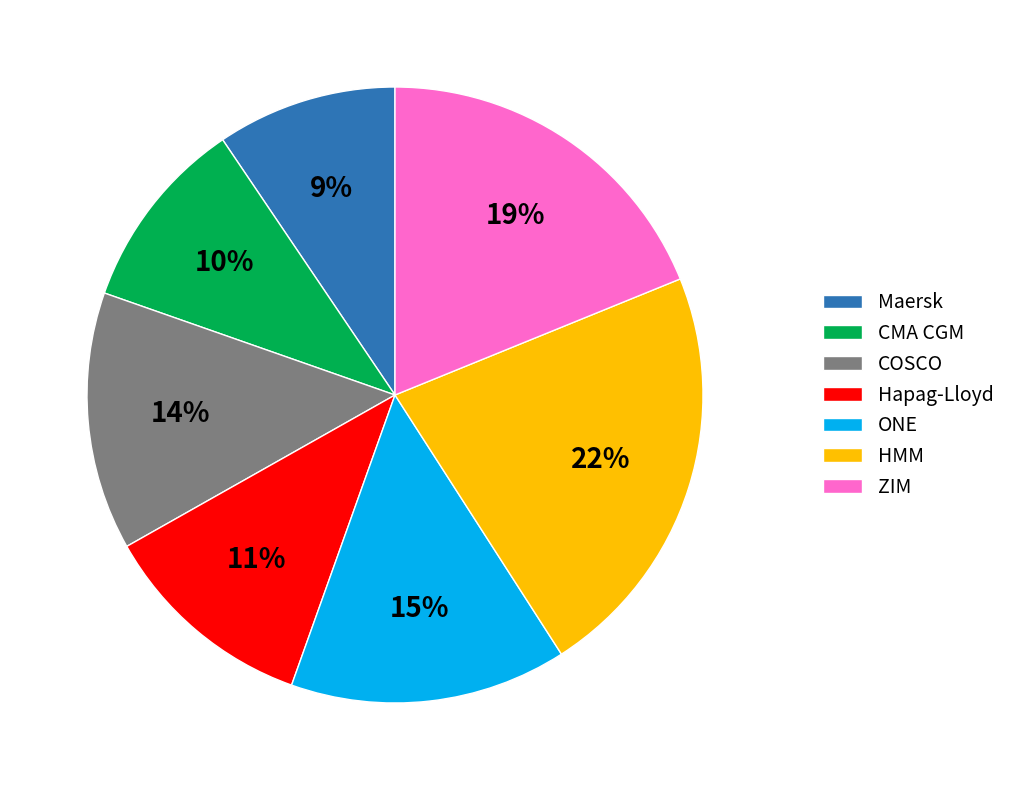

To the nearest percent, what is the difference between the Hapag-Lloyd and Maersk slice percentages?

2%